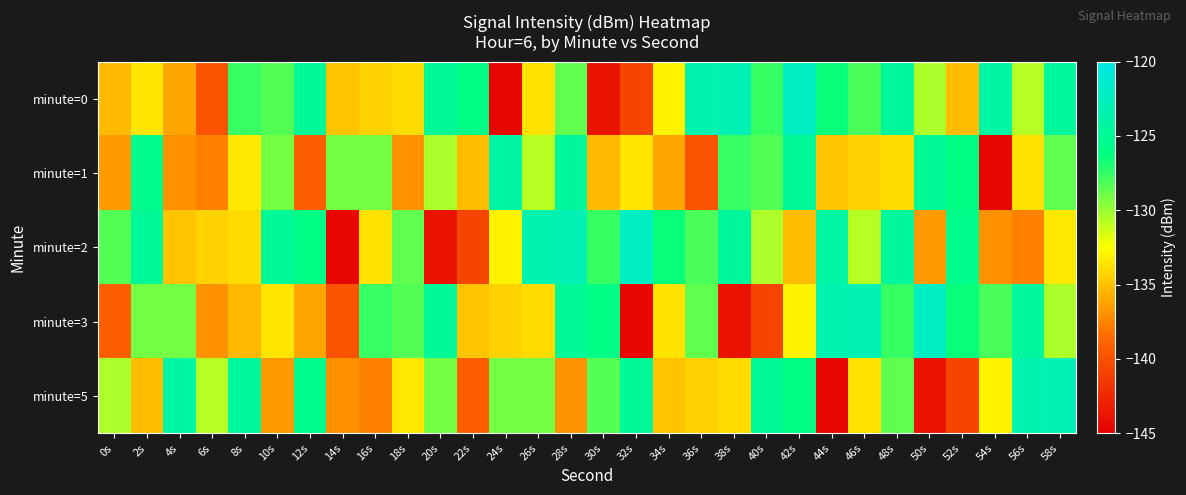

Reading left to right, transcribe all the data shown in this chart.

minute=0: 0s=-135.3	2s=-133.5	4s=-136.2	6s=-139.8	8s=-127.6	10s=-128.3	12s=-124.8	14s=-134.9	16s=-134.3	18s=-134.0	20s=-124.8	22s=-125.9	24s=-144.5	26s=-133.7	28s=-128.6	30s=-143.8	32s=-140.7	34s=-133.0	36s=-123.3	38s=-123.0	40s=-127.6	42s=-122.2	44s=-126.5	46s=-128.1	48s=-124.5	50s=-130.5	52s=-135.2	54s=-124.1	56s=-130.7	58s=-124.5
minute=1: 0s=-136.6	2s=-125.6	4s=-137.0	6s=-137.6	8s=-133.4	10s=-129.1	12s=-139.2	14s=-129.1	16s=-129.1	18s=-136.9	20s=-130.5	22s=-135.2	24s=-124.1	26s=-130.7	28s=-124.5	30s=-135.3	32s=-133.5	34s=-136.2	36s=-139.8	38s=-127.6	40s=-128.3	42s=-124.8	44s=-134.9	46s=-134.3	48s=-134.0	50s=-124.8	52s=-125.9	54s=-144.5	56s=-133.7	58s=-128.6
minute=2: 0s=-128.3	2s=-124.8	4s=-134.9	6s=-134.3	8s=-134.0	10s=-124.8	12s=-125.9	14s=-144.5	16s=-133.7	18s=-128.6	20s=-143.8	22s=-140.7	24s=-133.0	26s=-123.3	28s=-123.0	30s=-127.6	32s=-122.2	34s=-126.5	36s=-128.1	38s=-124.5	40s=-130.5	42s=-135.2	44s=-124.1	46s=-130.7	48s=-124.5	50s=-136.6	52s=-125.6	54s=-137.0	56s=-137.6	58s=-133.4
minute=3: 0s=-139.2	2s=-129.1	4s=-129.1	6s=-136.9	8s=-135.3	10s=-133.5	12s=-136.2	14s=-139.8	16s=-127.6	18s=-128.3	20s=-124.8	22s=-134.9	24s=-134.3	26s=-134.0	28s=-124.8	30s=-125.9	32s=-144.5	34s=-133.7	36s=-128.6	38s=-143.8	40s=-140.7	42s=-133.0	44s=-123.3	46s=-123.0	48s=-127.6	50s=-122.2	52s=-126.5	54s=-128.1	56s=-124.5	58s=-130.5
minute=5: 0s=-130.5	2s=-135.2	4s=-124.1	6s=-130.7	8s=-124.5	10s=-136.6	12s=-125.6	14s=-137.0	16s=-137.6	18s=-133.4	20s=-129.1	22s=-139.2	24s=-129.1	26s=-129.1	28s=-136.9	30s=-128.3	32s=-124.8	34s=-134.9	36s=-134.3	38s=-134.0	40s=-124.8	42s=-125.9	44s=-144.5	46s=-133.7	48s=-128.6	50s=-143.8	52s=-140.7	54s=-133.0	56s=-123.3	58s=-123.0